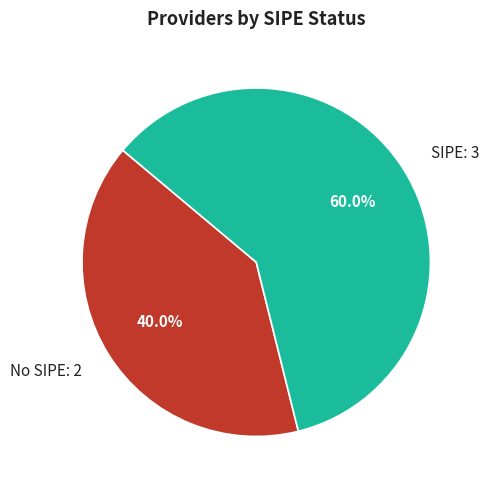

How many segments does this pie chart have?

2